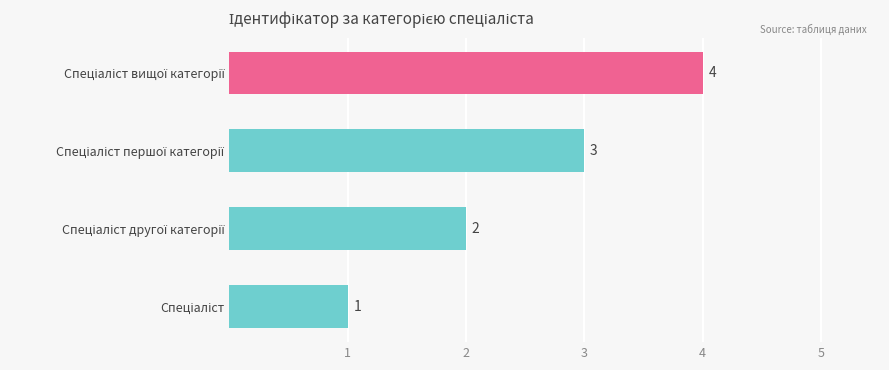

What is the greatest value displayed?

4